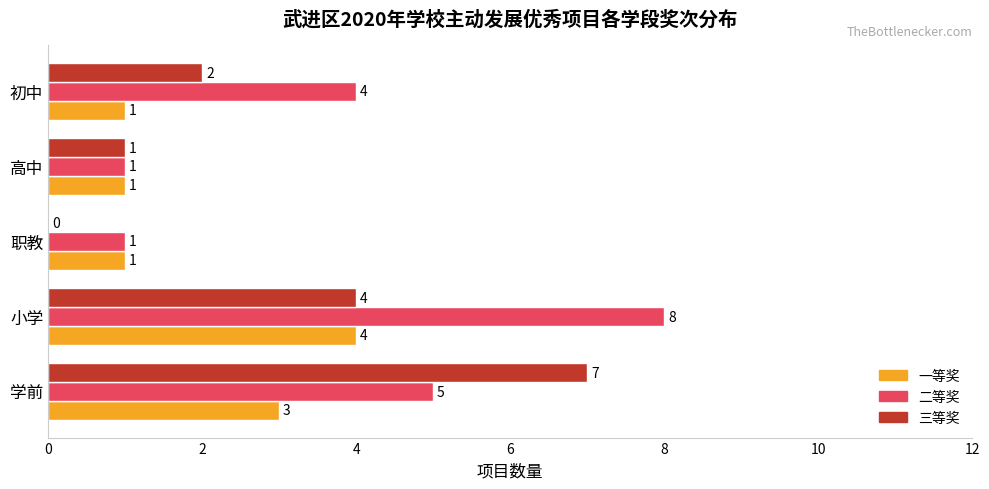

How many data points does each series have?

5